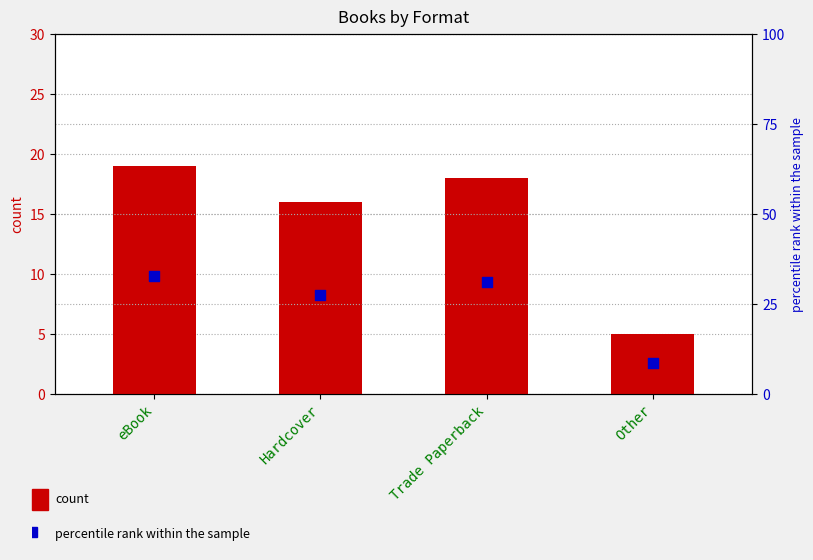

What are all the series names shown in the legend?

count, percentile rank within the sample